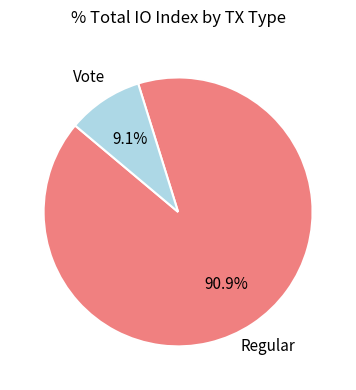

To the nearest percent, what portion does Regular represent?

91%